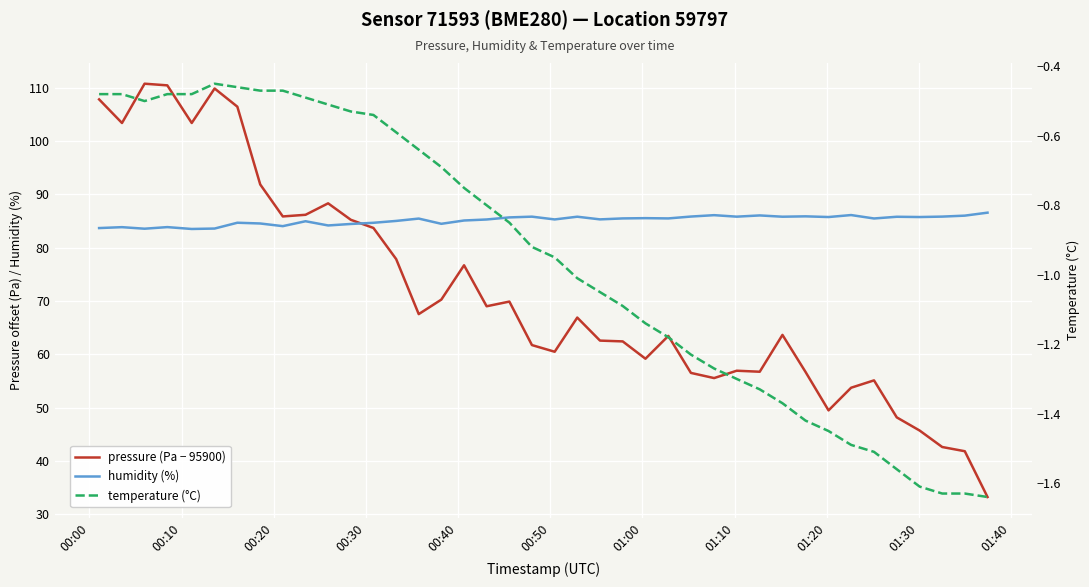

True or false: temperature (°C) and pressure (Pa − 95900) intersect in this chart.

False